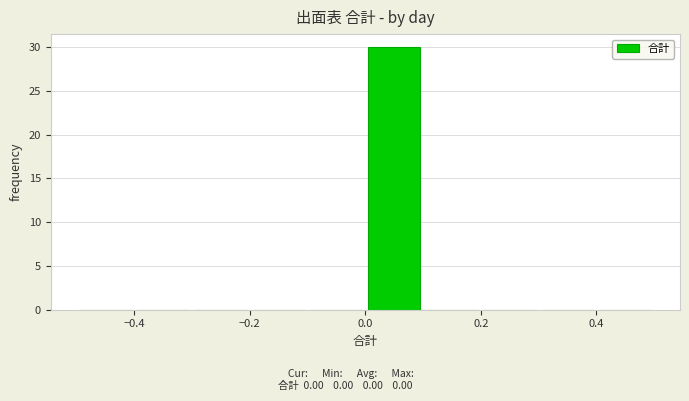

Reading left to right, transcribe this chart: for each bar, give the range it covers on the x-axis and its height. The values are not printed on the chart, so give them approximately, as read against the axis.

-0.5 to -0.4: 0
-0.4 to -0.3: 0
-0.3 to -0.2: 0
-0.2 to -0.1: 0
-0.1 to 0.0: 0
0.0 to 0.1: 30
0.1 to 0.2: 0
0.2 to 0.3: 0
0.3 to 0.4: 0
0.4 to 0.5: 0